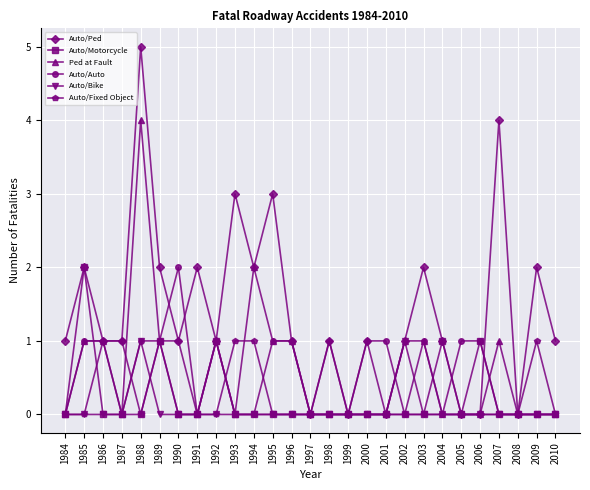

Is it true that Auto/Motorcycle equals -1 at 1988?

False